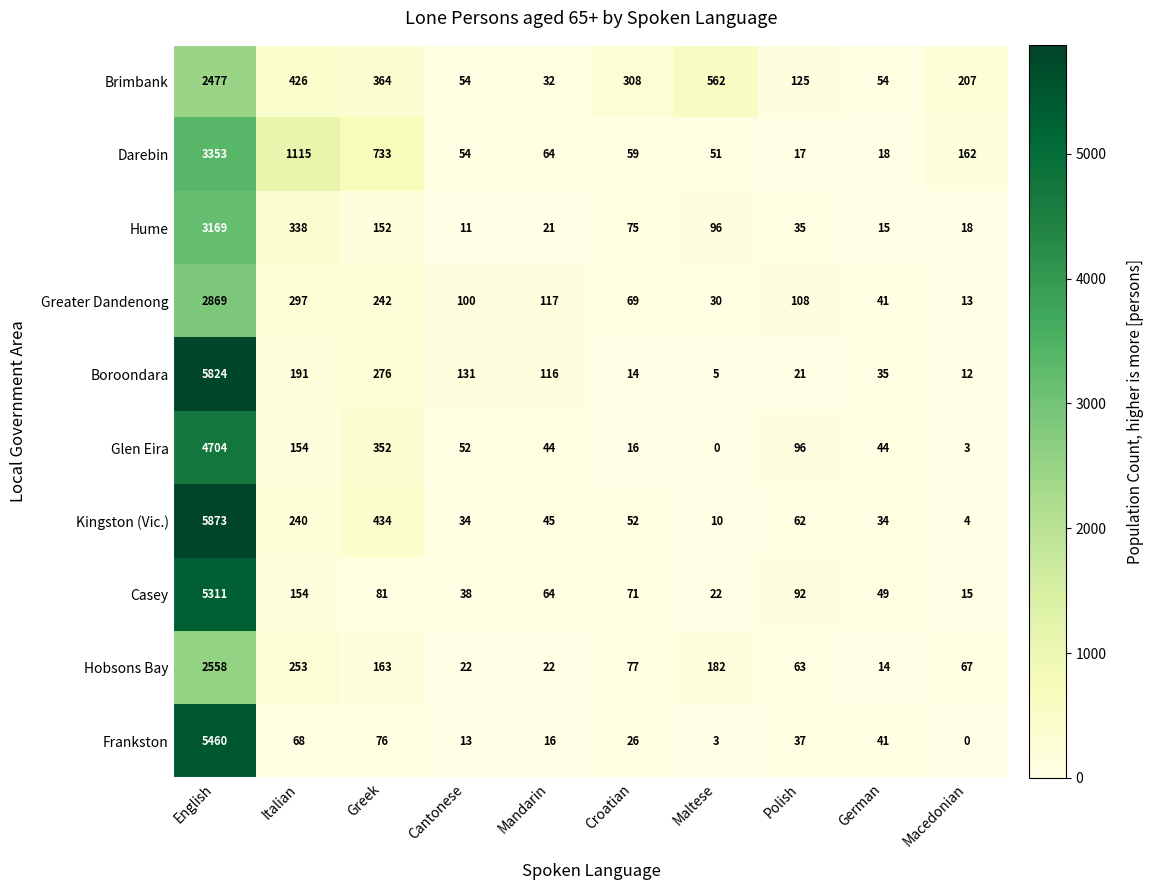

What is the difference between the second highest and second lowest values in the Casey series?

132